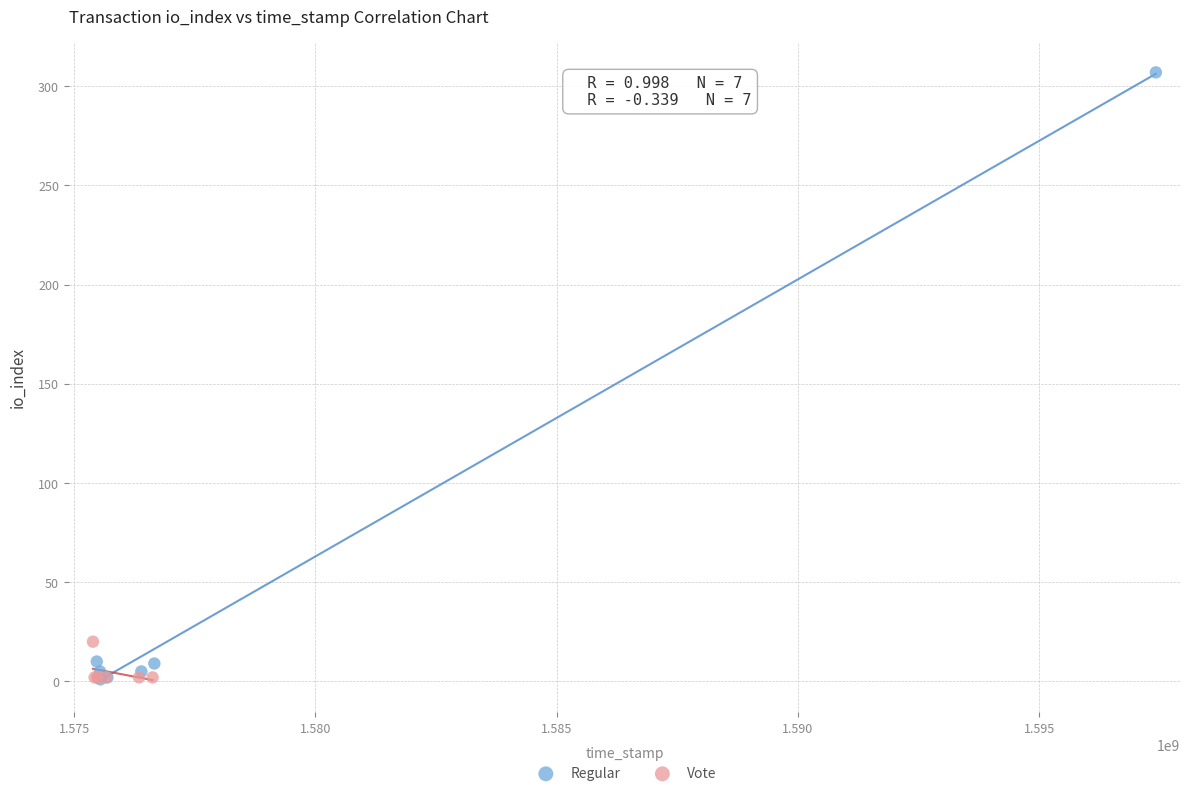

Which series has the widest spread of Y values?

Regular